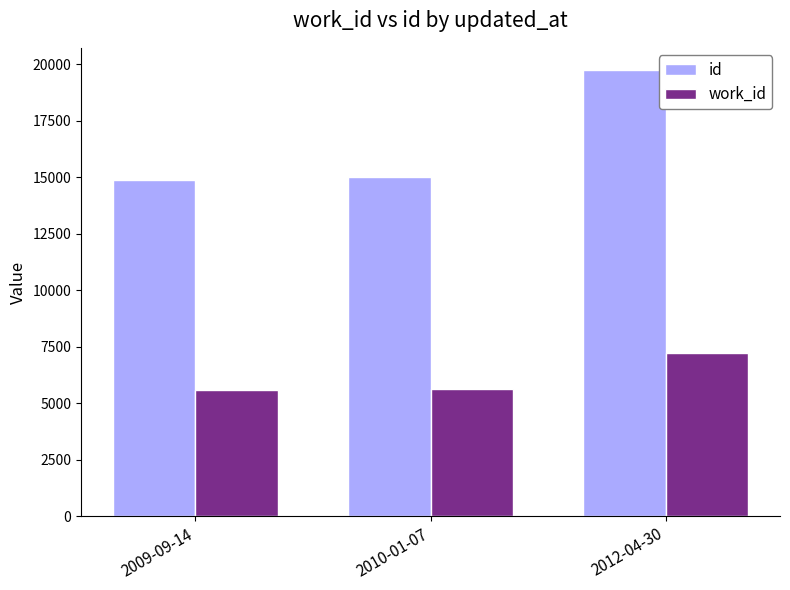

How many bars are there in each group?

2